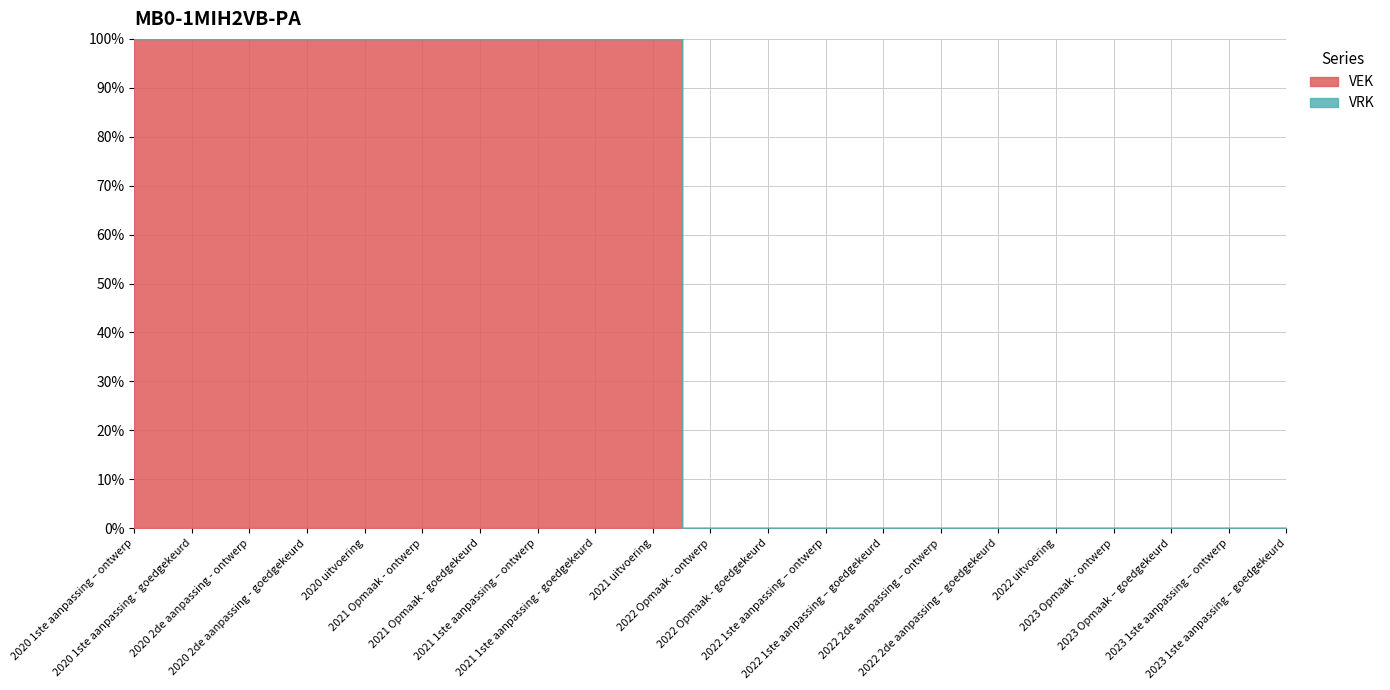

How many lines are shown in the chart?

2